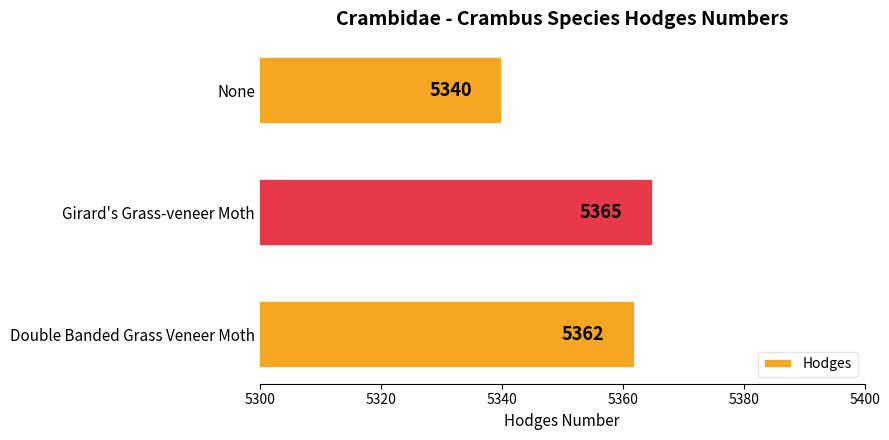

What is the minimum value shown in the chart?

5340